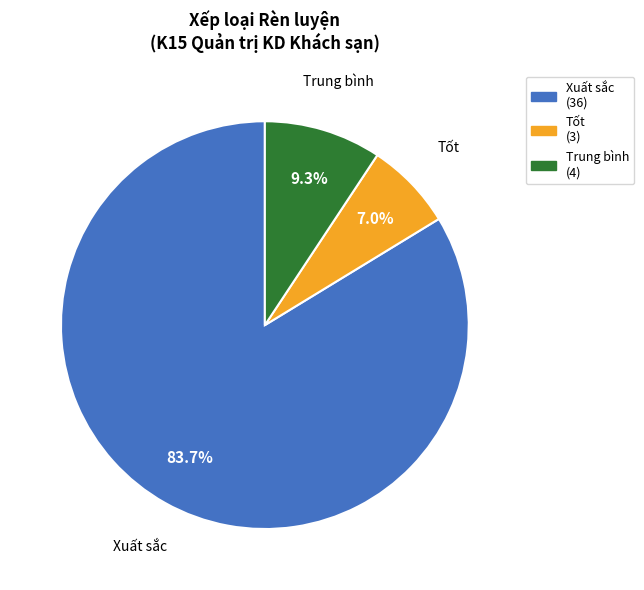

Which slice is the smallest?

Tốt